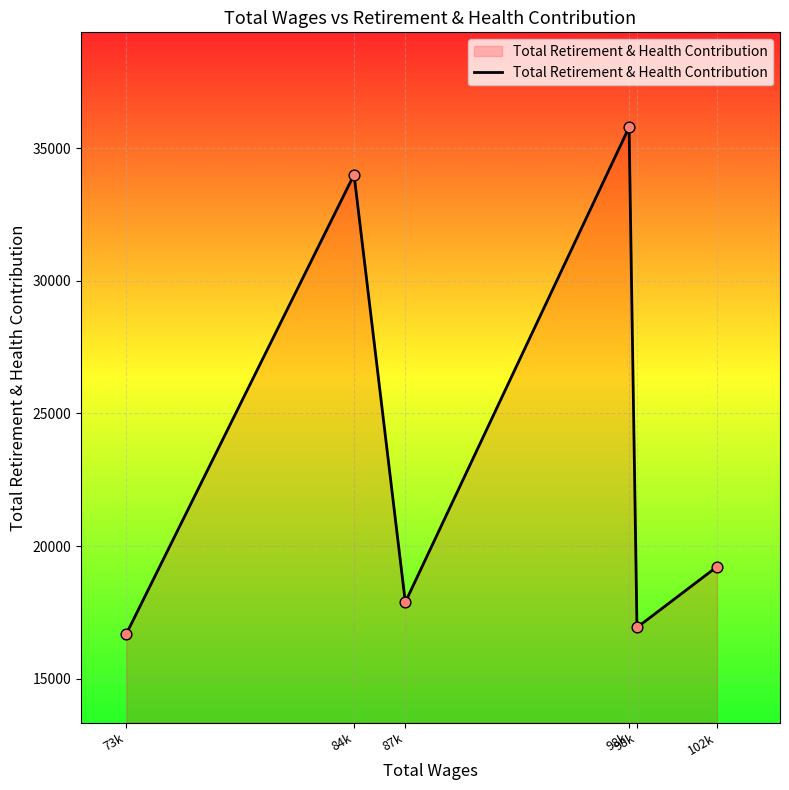

Between 98k and 73k, which is larger?

98k